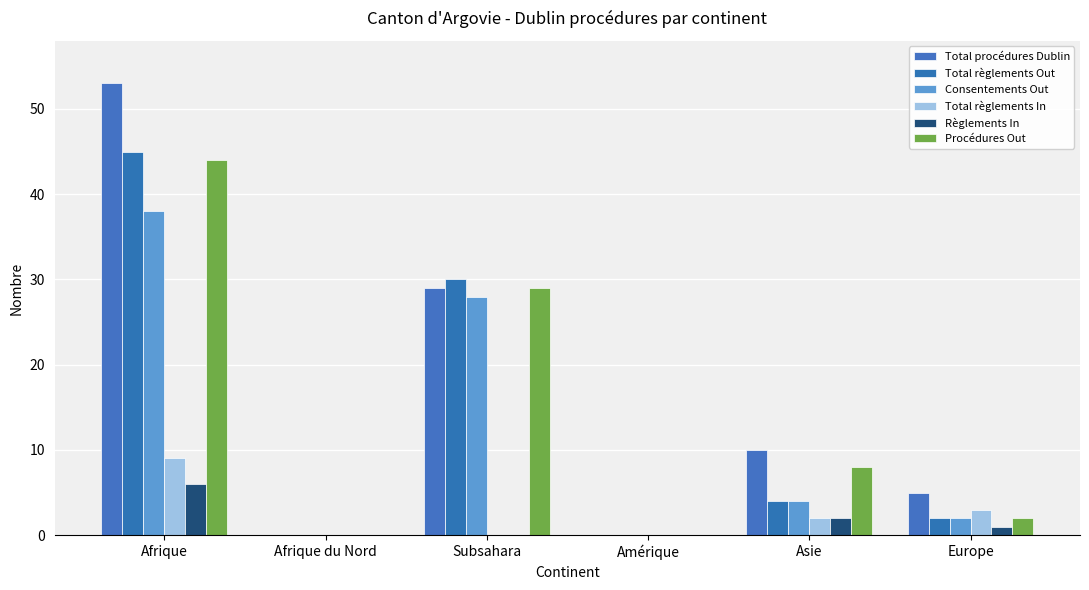

Is it true that Total règlements In equals 0 at Subsahara?

True